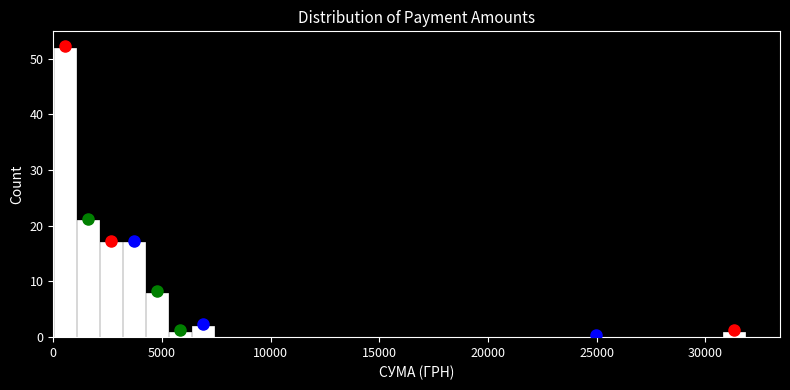

Around what value on the x-axis is the tallest bar? Give the approximate position of its centre, as read against the axis.

500